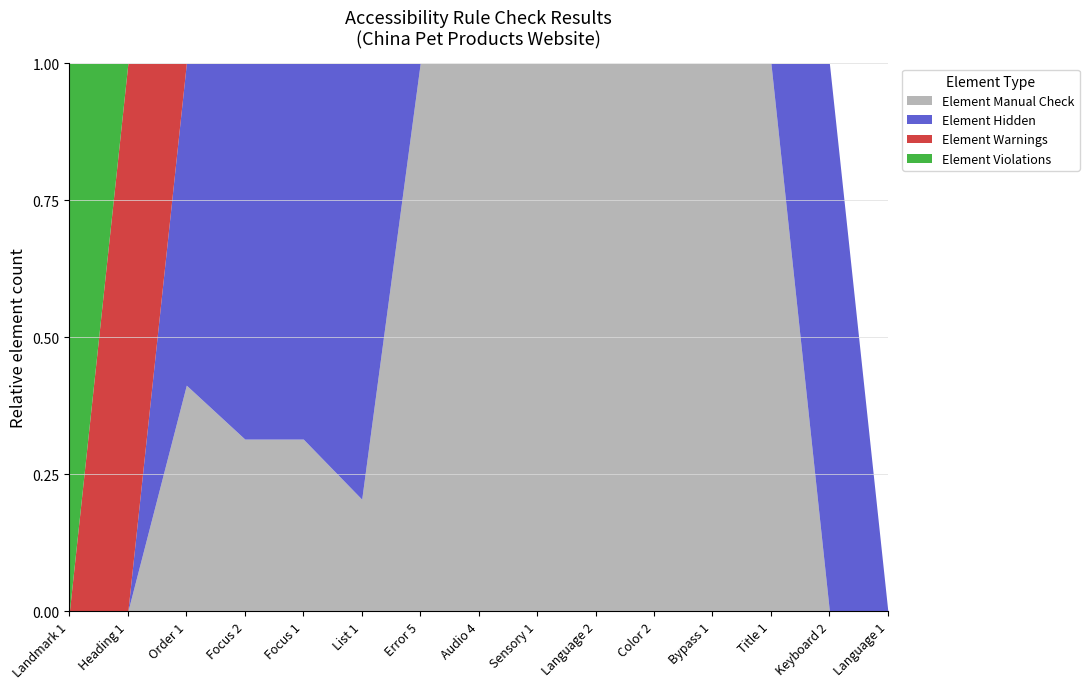

At which category is the sum across all series the highest?

Order 1